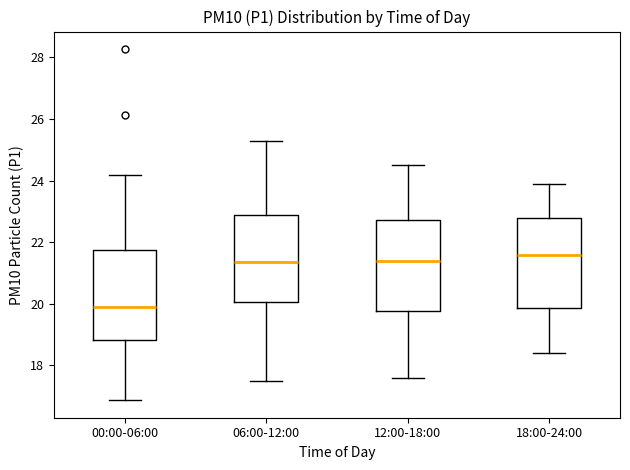

Reading left to right, read every box against the y-axis: the position of its median line, the range the box covers, and the ends of its whiskers. The values are not printed on the chart, so give them approximately, as read against the axis.

00:00-06:00: median 20.0, box 18.8 to 21.8, whiskers 16.8 to 24.2
06:00-12:00: median 21.4, box 20.0 to 22.8, whiskers 17.6 to 25.4
12:00-18:00: median 21.4, box 19.8 to 22.8, whiskers 17.6 to 24.6
18:00-24:00: median 21.6, box 19.8 to 22.8, whiskers 18.4 to 24.0